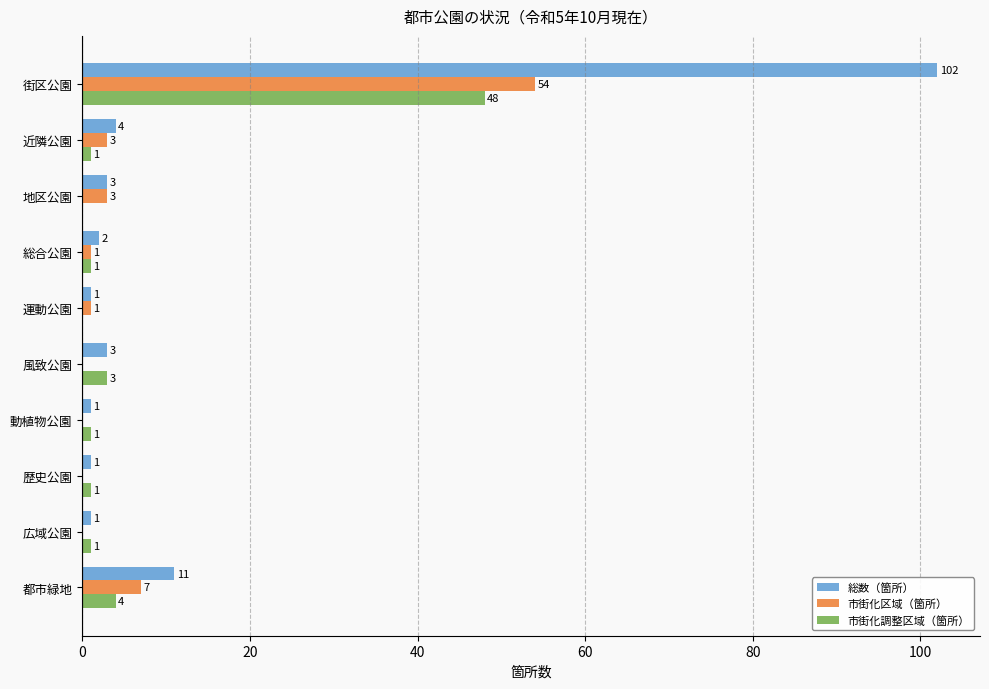

What is the maximum value for 市街化調整区域（箇所）?

48